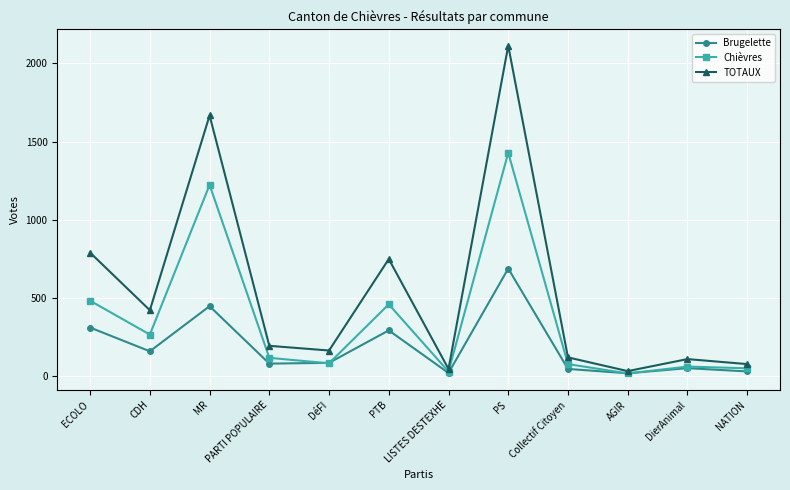

How many interior local valleys does the Chièvres series have?

4